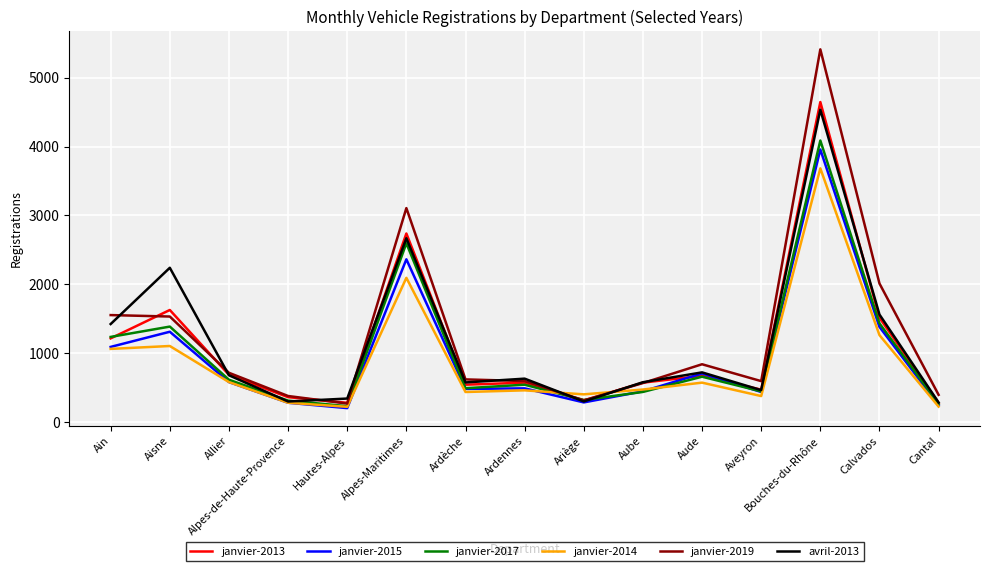

Which series has the largest total across all categories?

janvier-2019